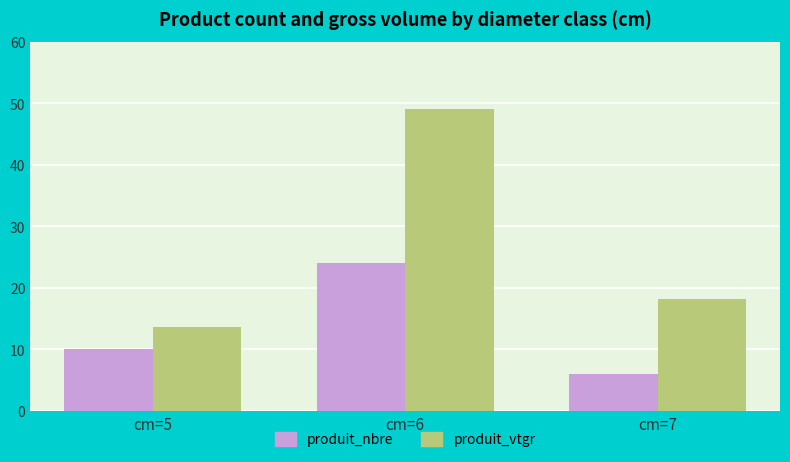

The value of produit_nbre at cm=7 is 6.0. True or false?

True